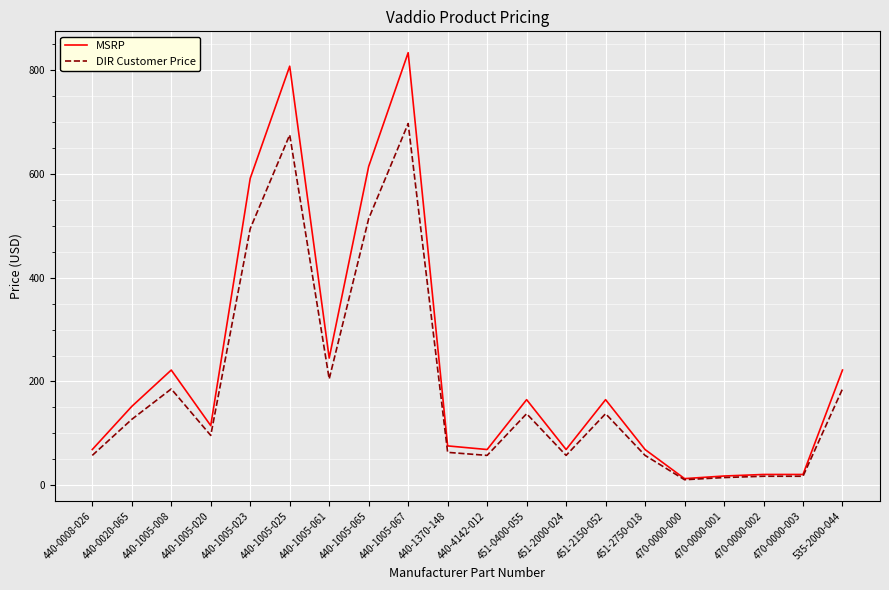

The value of DIR Customer Price at 440-1005-023 is 494.2. True or false?

True